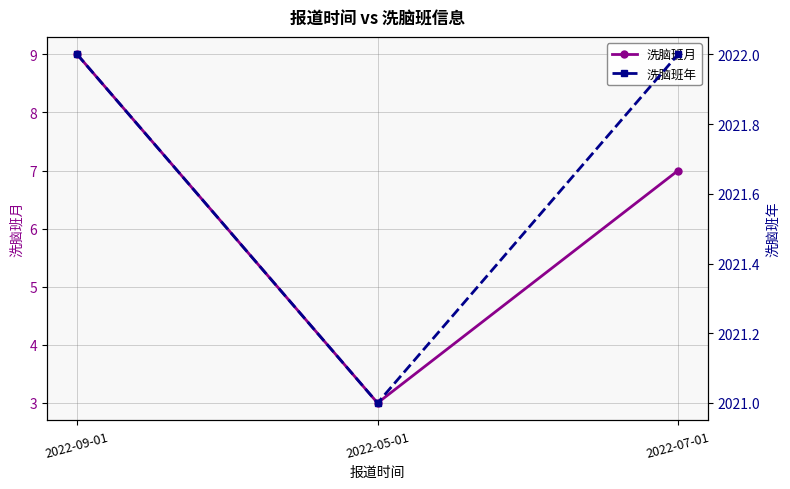

At which category is the sum across all series the highest?

2022-09-01